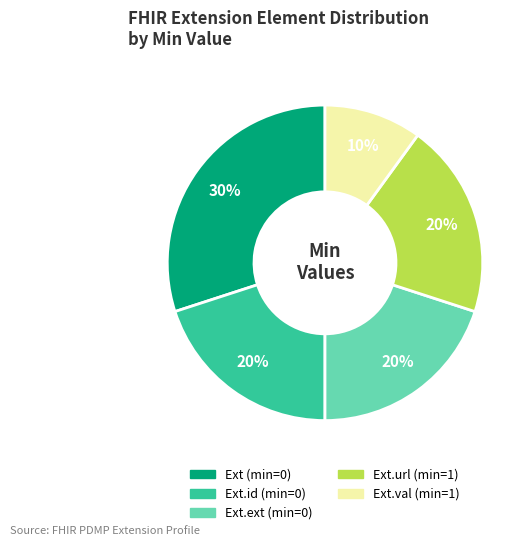

Does any single category account for the majority?

No